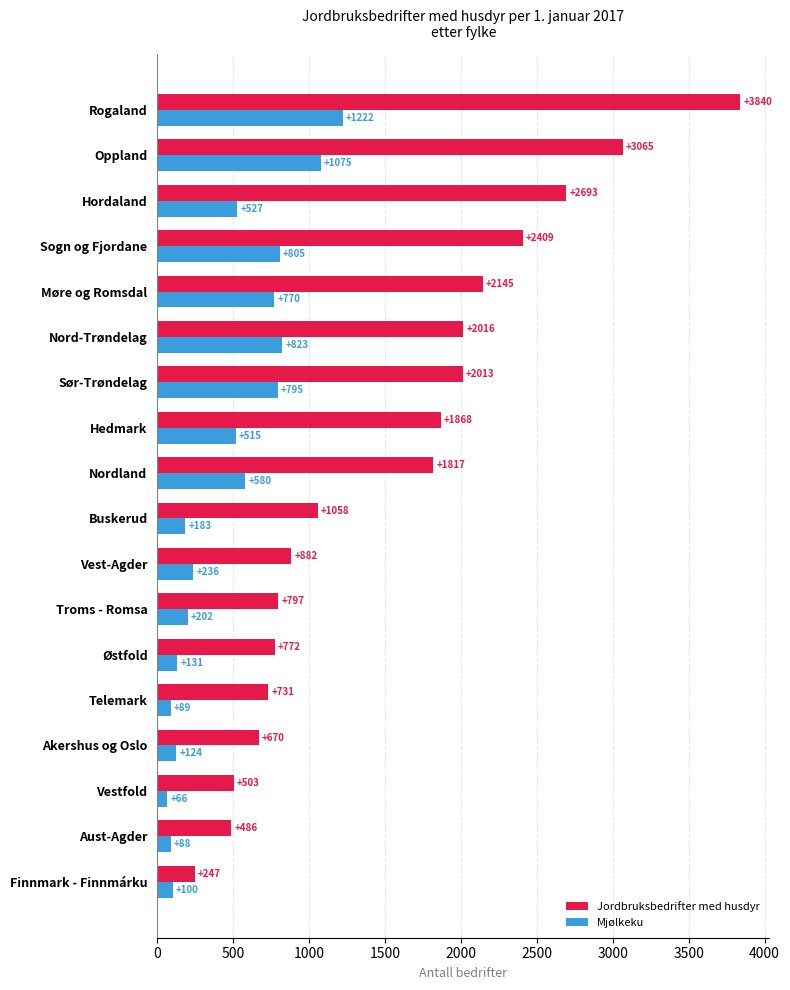

Which series has the widest spread of values?

Jordbruksbedrifter med husdyr